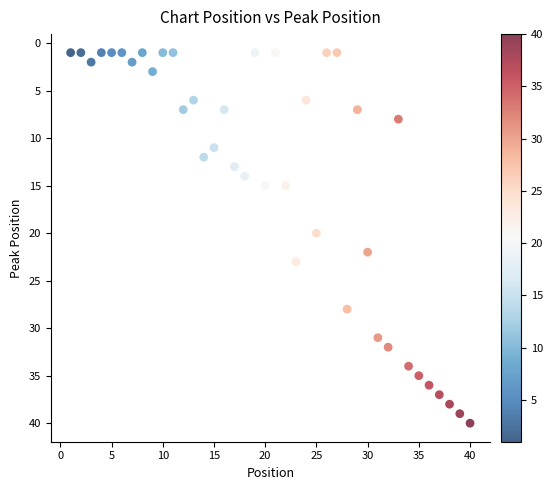

What is the range of Y values (max minus min)?

39